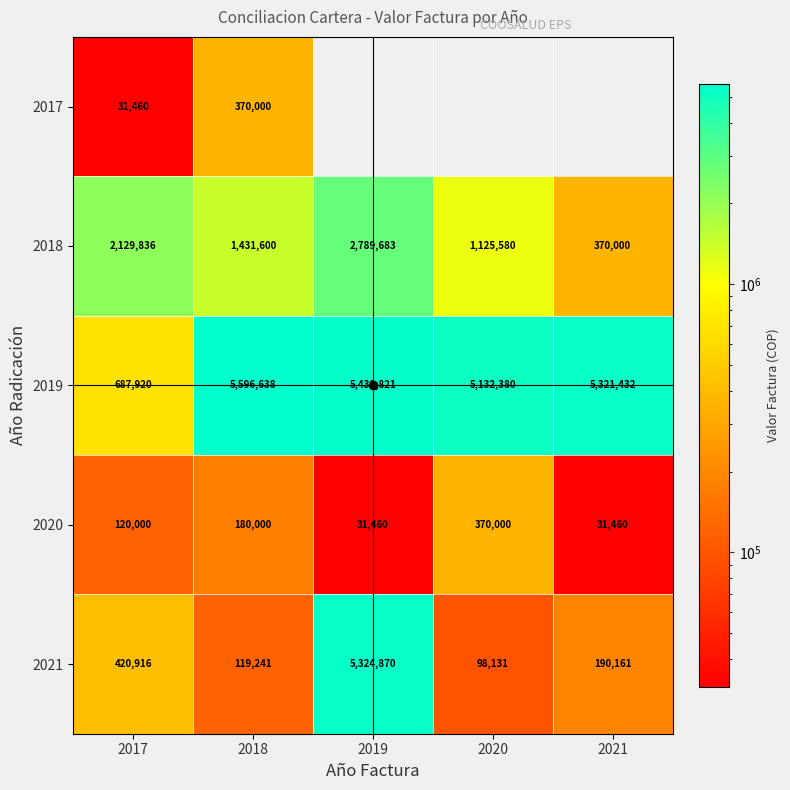

At which label does 2019 reach its peak?

2018